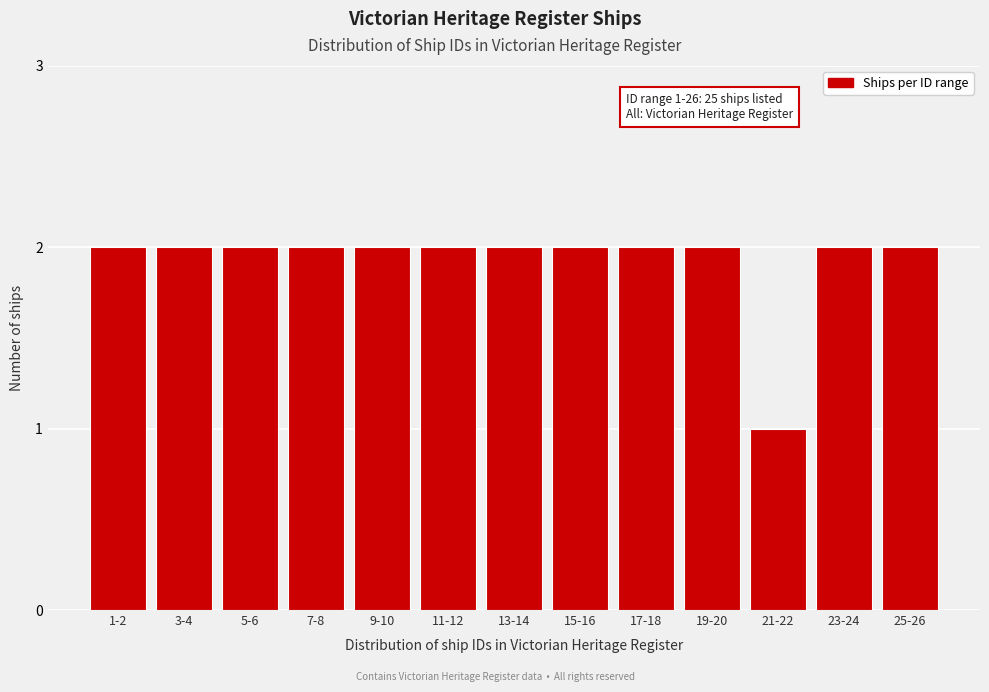

Reading left to right, what are all the values shown in this chart?

1-2=2	3-4=2	5-6=2	7-8=2	9-10=2	11-12=2	13-14=2	15-16=2	17-18=2	19-20=2	21-22=1	23-24=2	25-26=2